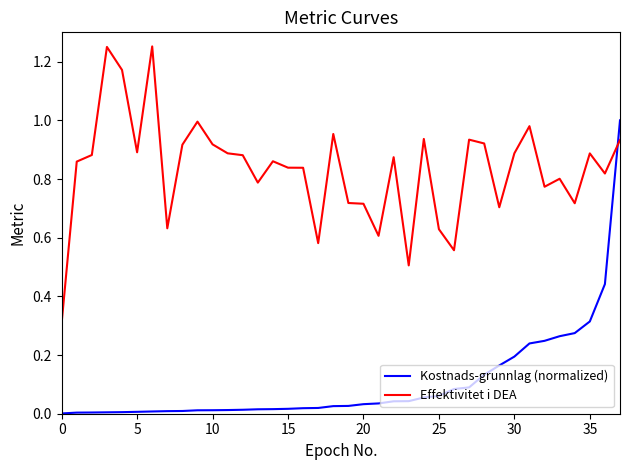

Does the chart have visible grid lines?

No